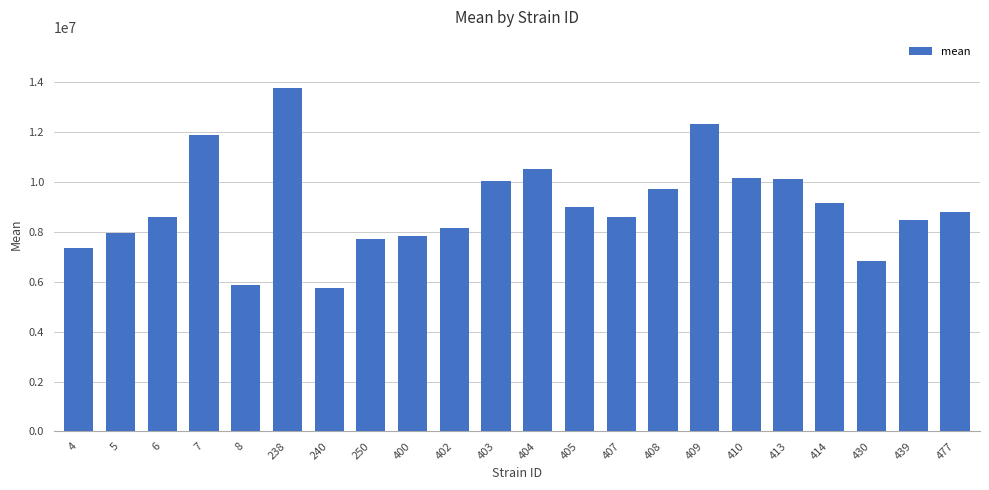

Which label corresponds to the largest value in the chart?

238